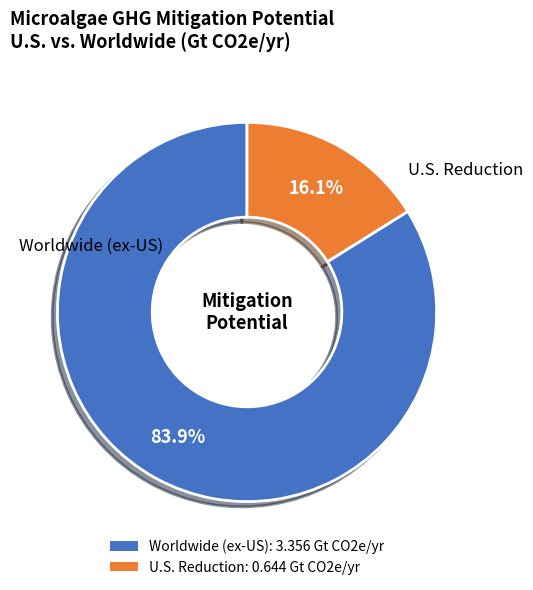

Does any single category account for the majority?

Yes